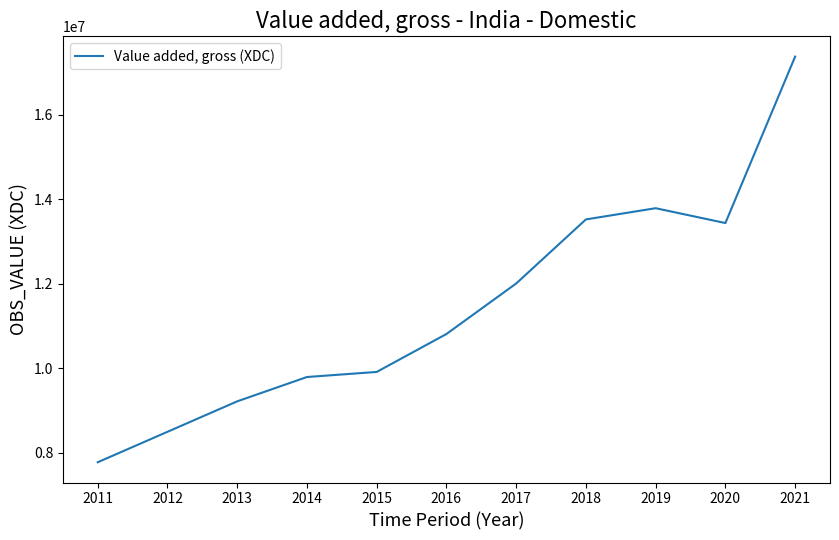

What is the minimum value shown in the chart?

7773345